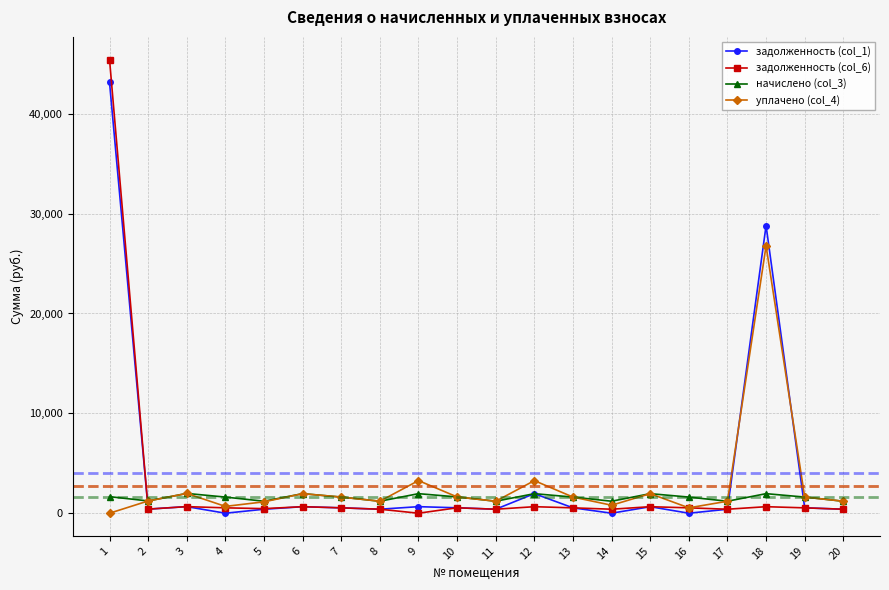

The value of задолженность (col_1) at 12 is 1960.1. True or false?

True